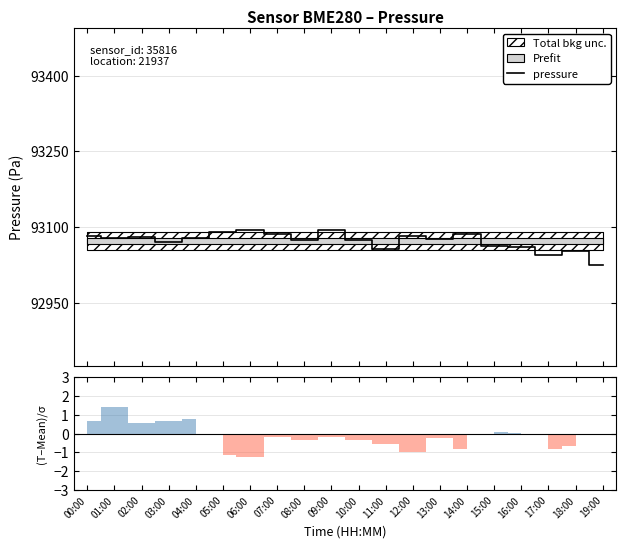

What is the ratio of the value at 04:00 to the value at 14:00?

1.0